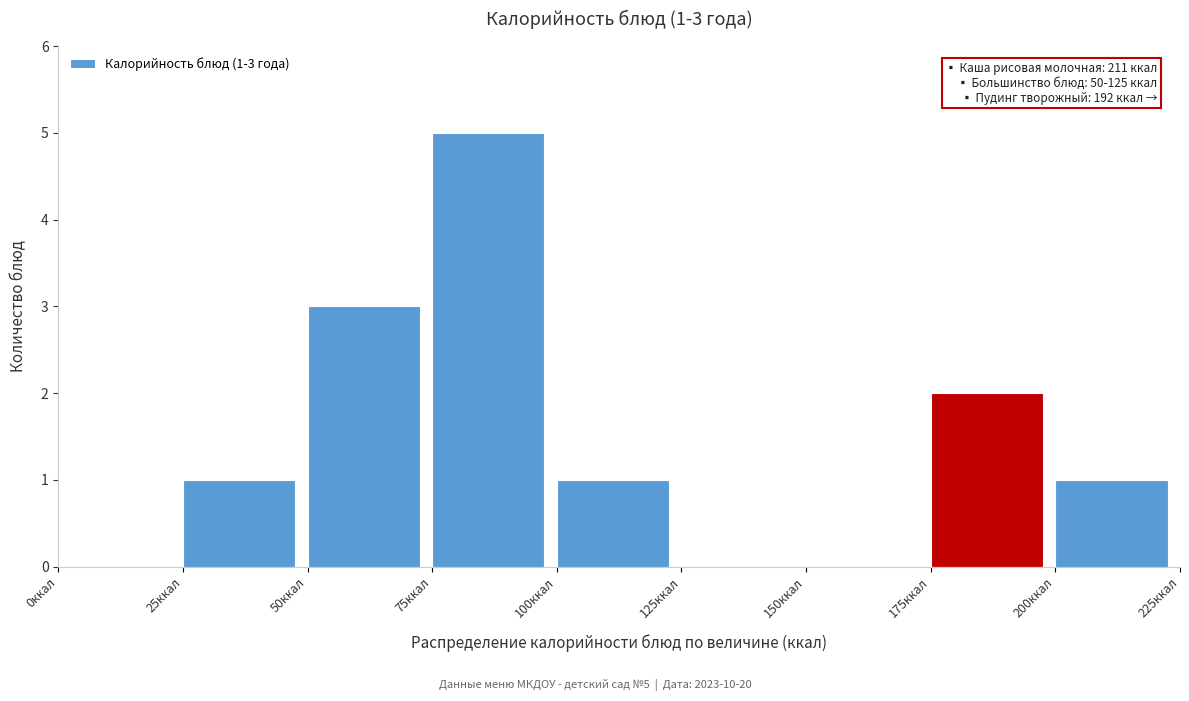

Over which range of the x-axis is the bar tallest?

75 to 100